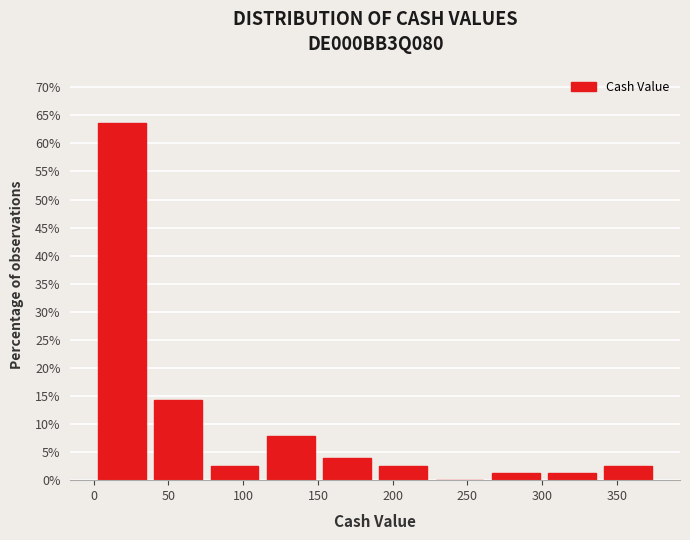

Reading left to right, transcribe this chart: for each bar, give the range it covers on the x-axis and its height. Neither the bar edges nor the heights are printed on the chart, so give them approximately, as read against the axes.

0 to 40: 63.5
40 to 75: 14.5
75 to 115: 2.5
115 to 150: 8.0
150 to 190: 4.0
190 to 225: 2.5
225 to 265: 0
265 to 300: 1.5
300 to 340: 1.5
340 to 375: 2.5